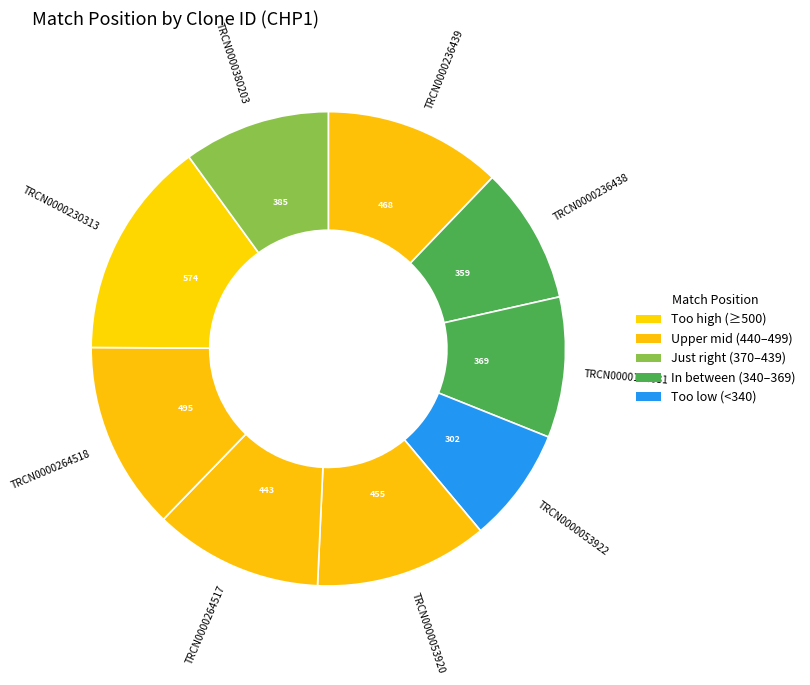

Between TRCN0000236438 and TRCN0000264517, which is larger?

TRCN0000264517